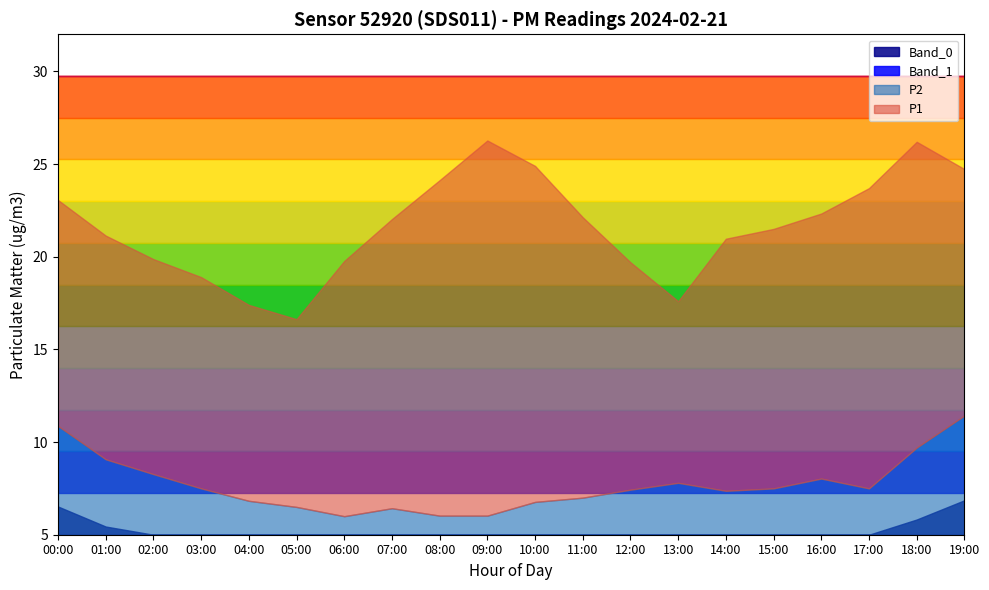

What is the label of the 17th point from the left?

16:00